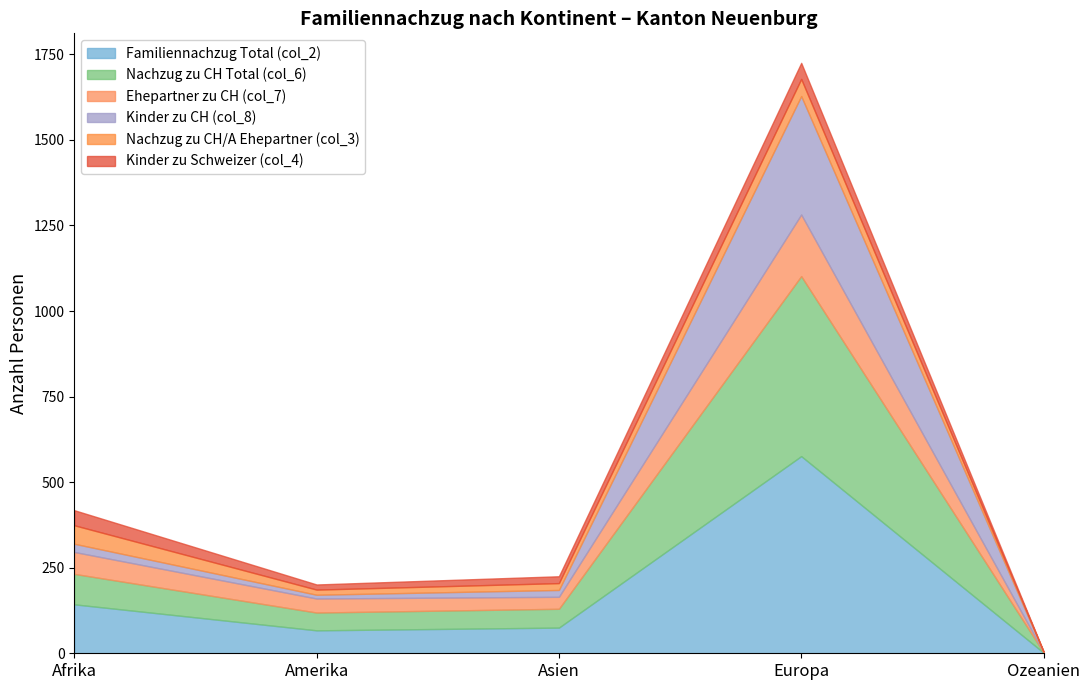

Rank the series by their maximum value, from lowest to highest.

Kinder zu Schweizer (col_4), Nachzug zu CH/A Ehepartner (col_3), Ehepartner zu CH (col_7), Kinder zu CH (col_8), Nachzug zu CH Total (col_6), Familiennachzug Total (col_2)